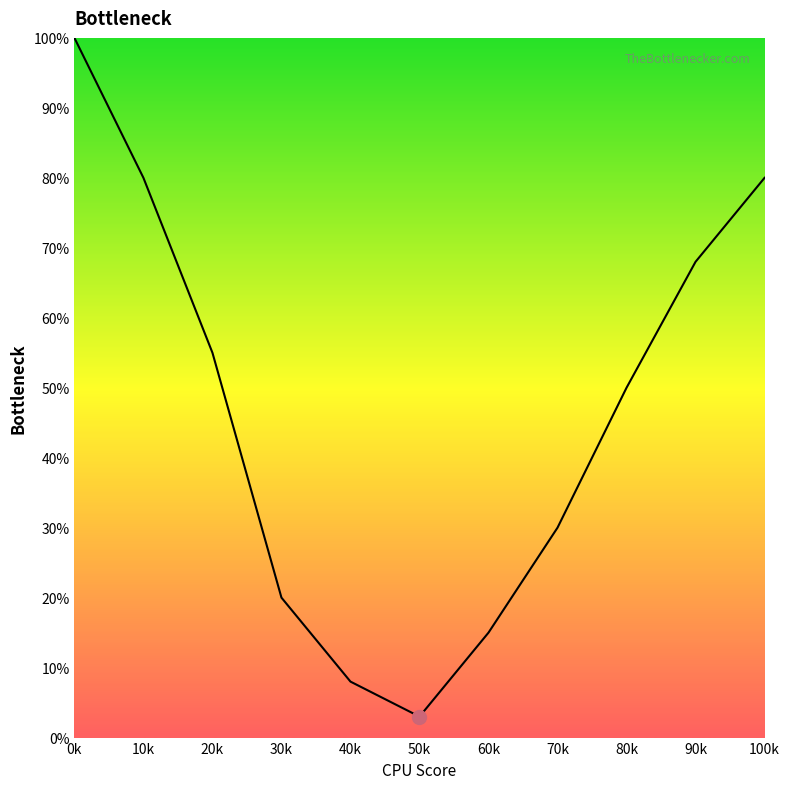

What is the minimum value shown in the chart?

3